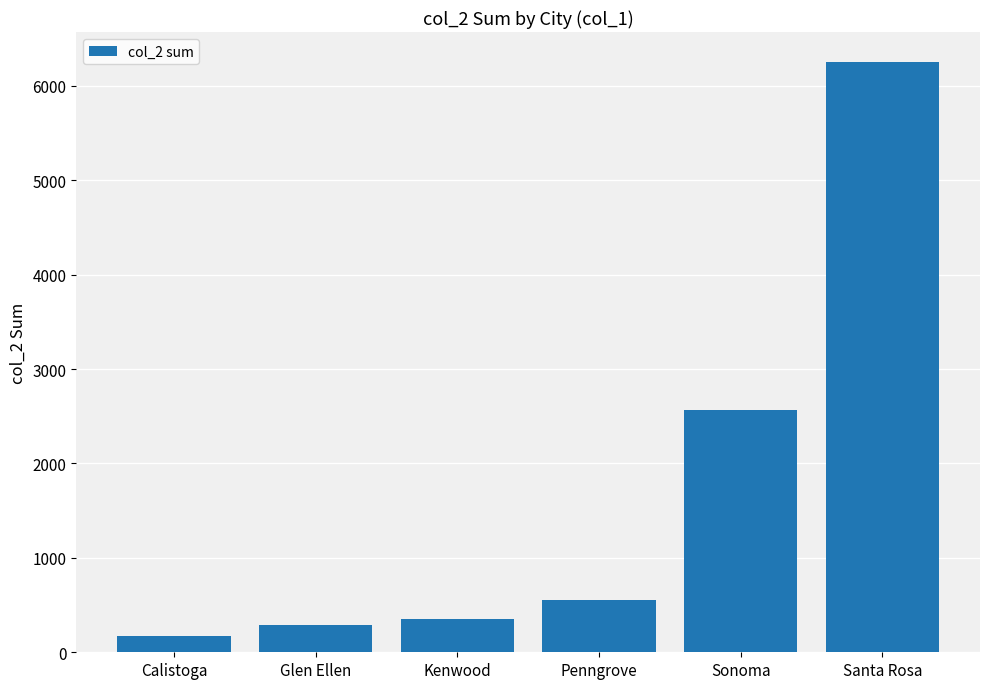

Is it true that the value at Santa Rosa is 10899?

False